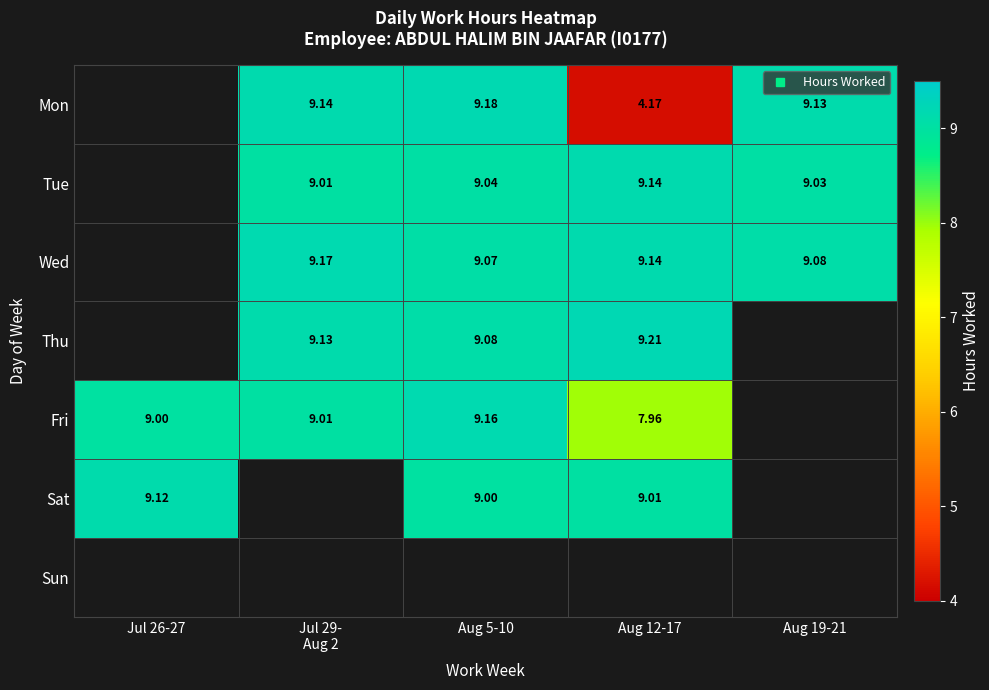

Count the number of categories in the chart.

5